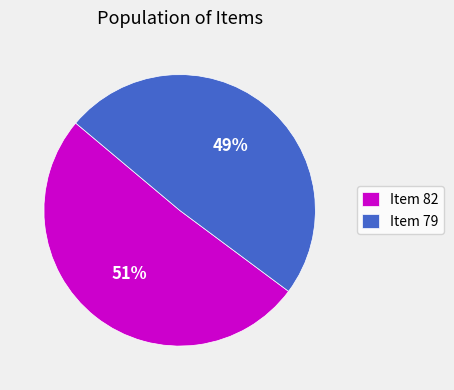

Rank the categories by value from highest to lowest.

Item 82, Item 79